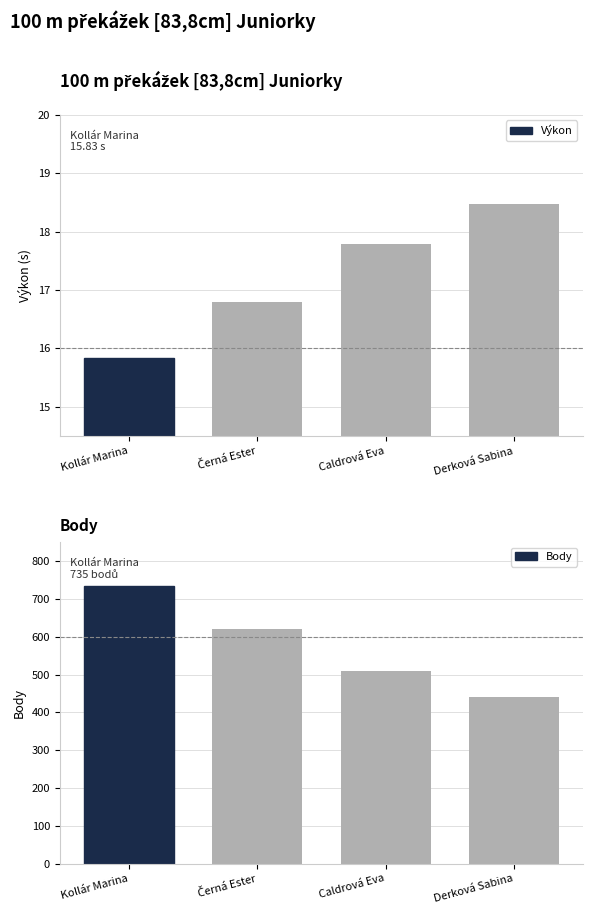

Reading left to right, extract all data points from this chart.

Výkon: Kollár Marina=15.8	Černá Ester=16.8	Caldrová Eva=17.8	Derková Sabina=18.5
Body: Kollár Marina=735.0	Černá Ester=620.0	Caldrová Eva=510.0	Derková Sabina=441.0